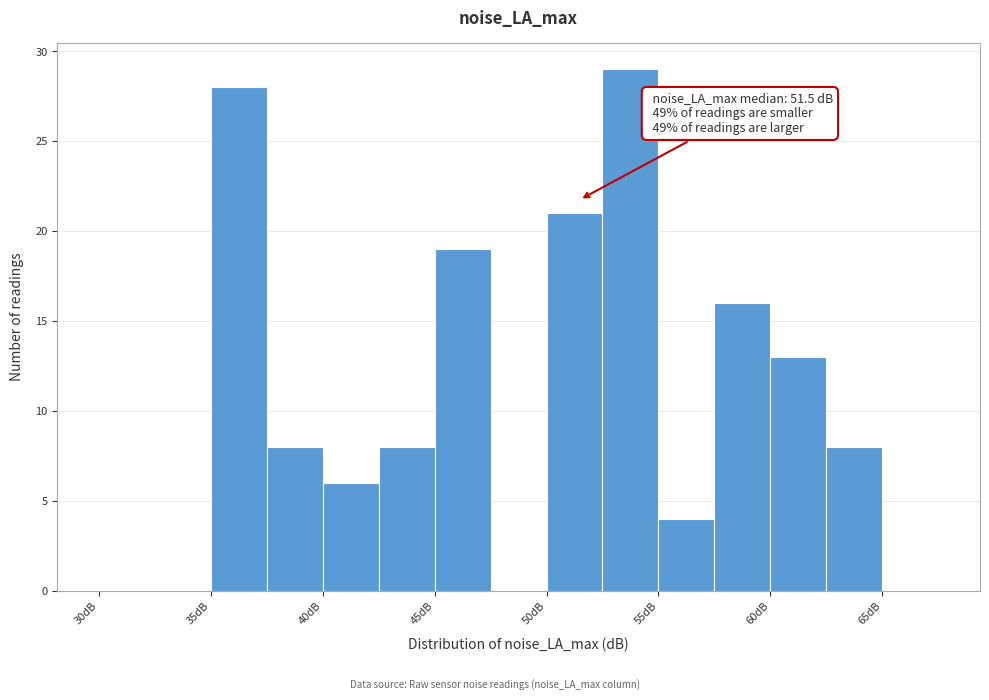

Which range on the x-axis has the tallest bar?

52.5 to 55.0